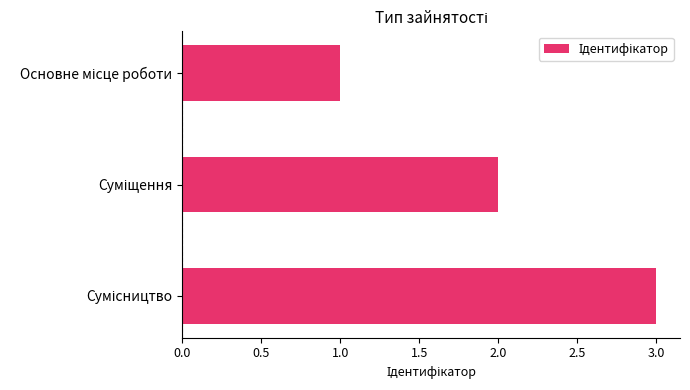

What is the sum of all values?

6